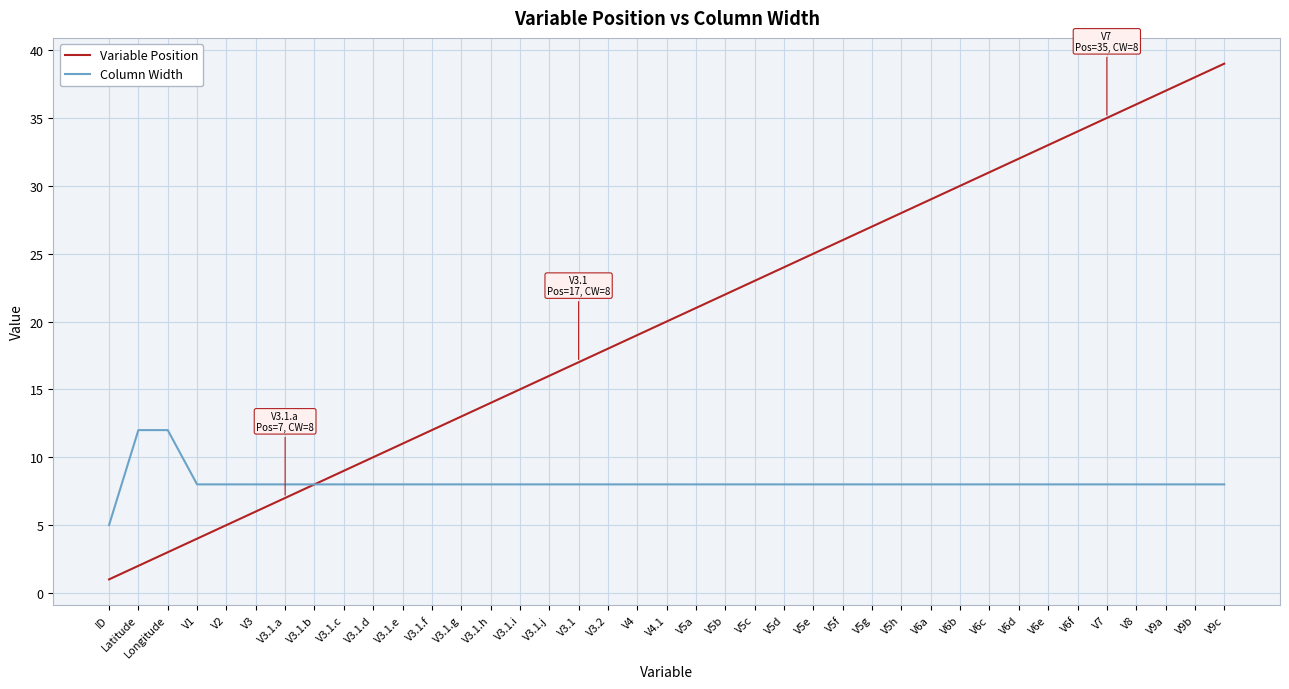

What is the difference between the maximum and minimum values in the Variable Position series?

38